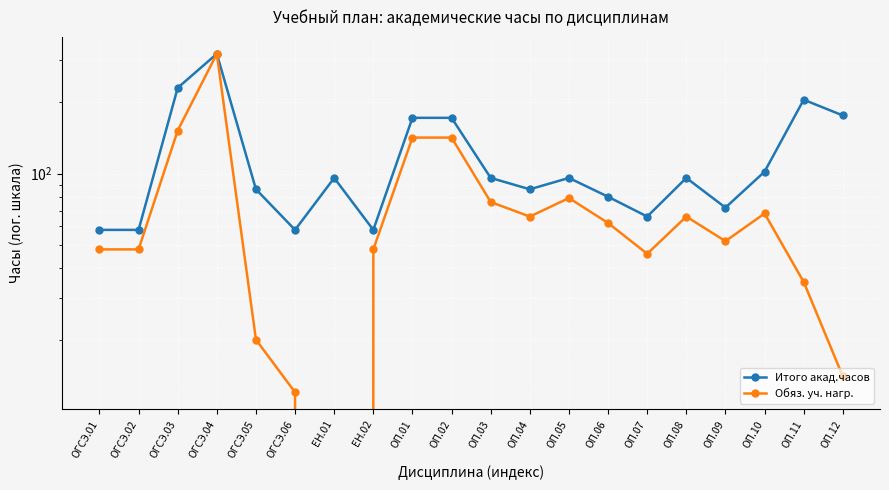

Which has a higher value, ОГСЭ.02 or ОГСЭ.06?

ОГСЭ.02